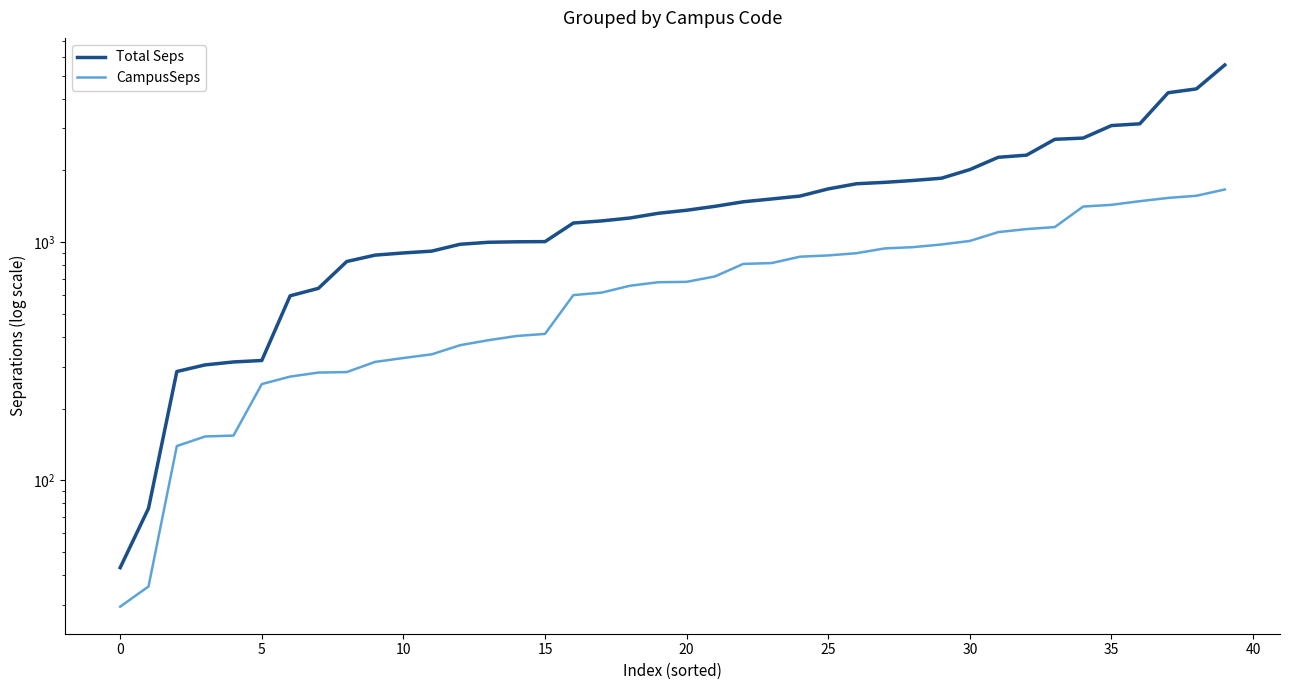

True or false: CampusSeps and Total Seps intersect in this chart.

False